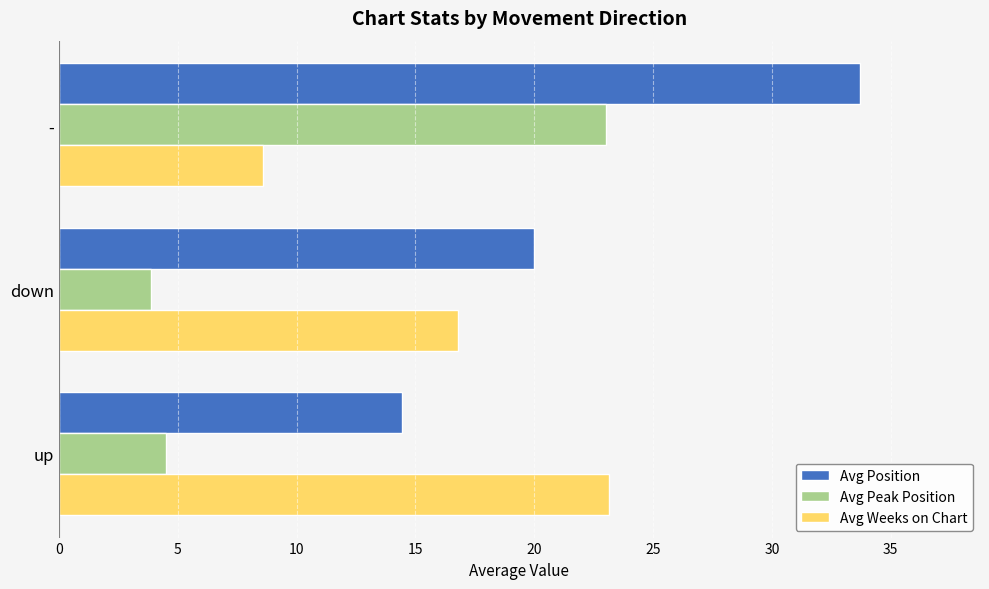

The value of Avg Position at up is 22.9. True or false?

False